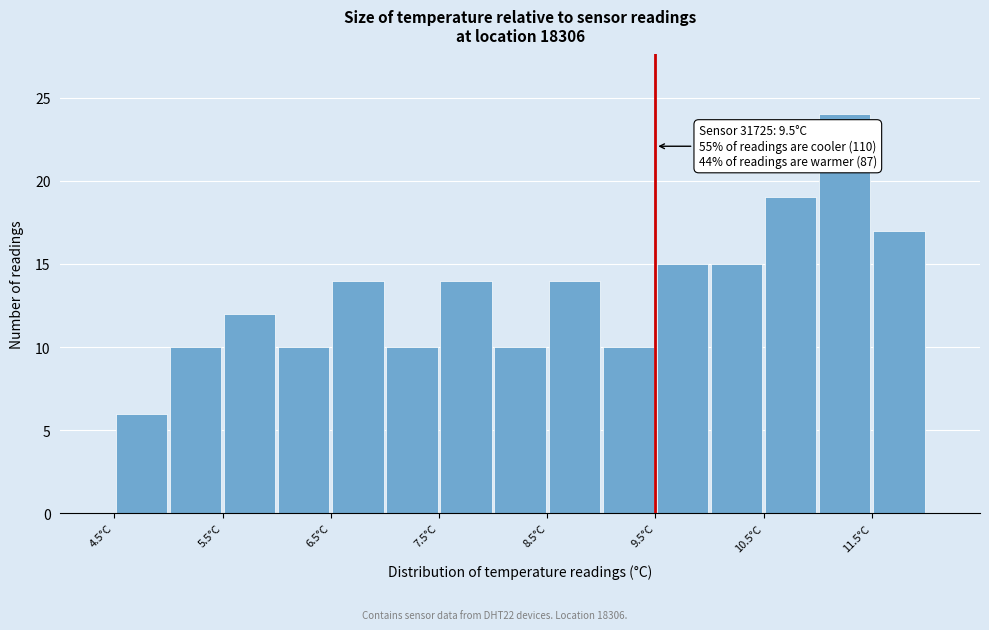

Over which range of the x-axis is the bar tallest?

11.0 to 11.5